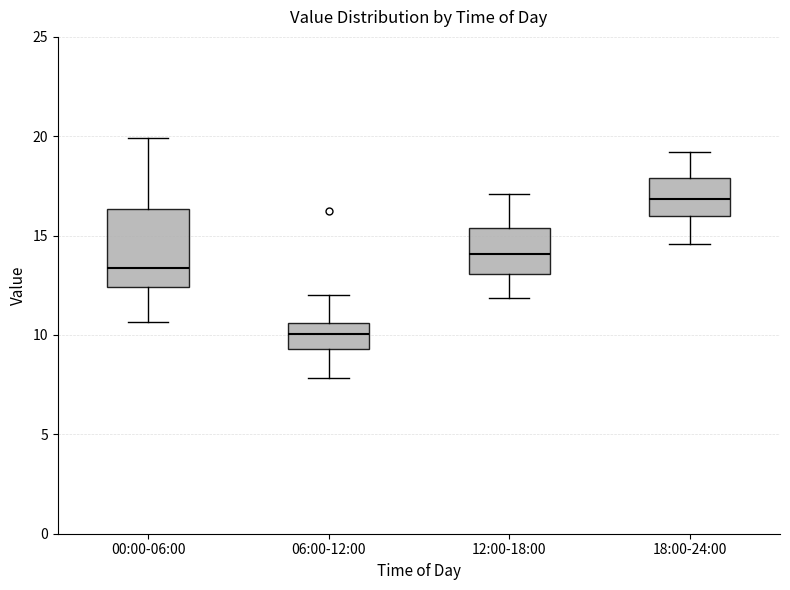

Where does the median line of the box for 00:00-06:00 sit on the y-axis? The values are not printed on the chart, so give them approximately, as read against the axis.

13.5